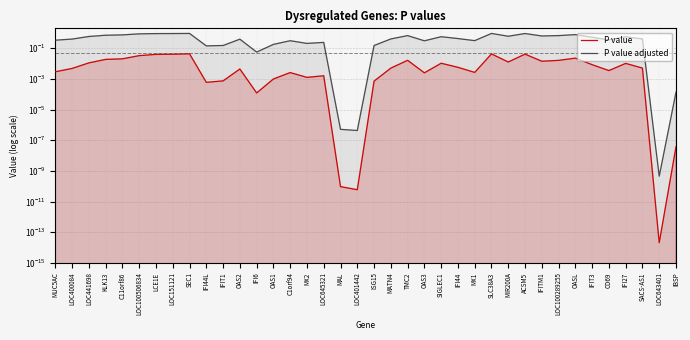

Which label corresponds to the smallest value in the chart?

LOC643401